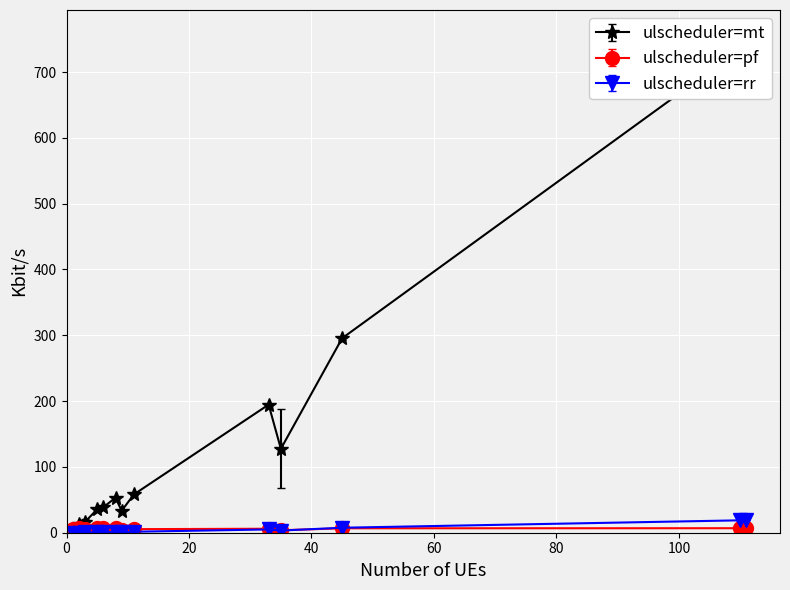

What is the highest value of the ulscheduler=rr series?

19.4